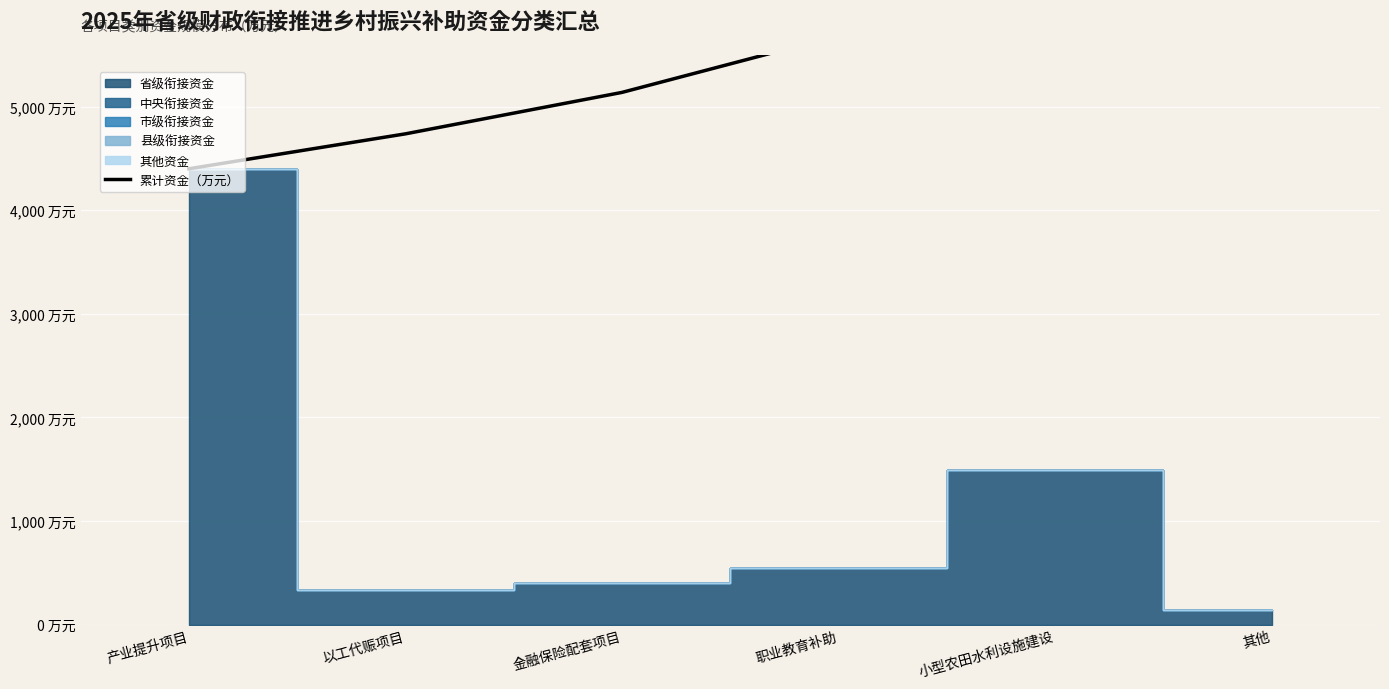

Which has a higher value, 职业教育补助 or 小型农田水利设施建设?

小型农田水利设施建设